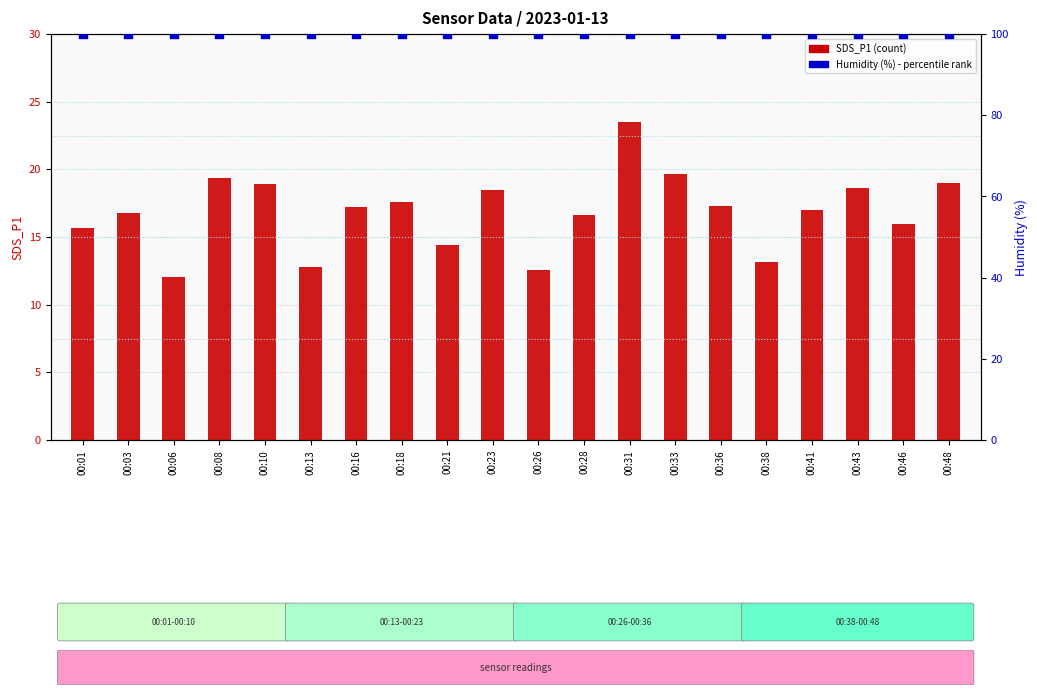

Which series has the largest total across all categories?

Humidity (%)